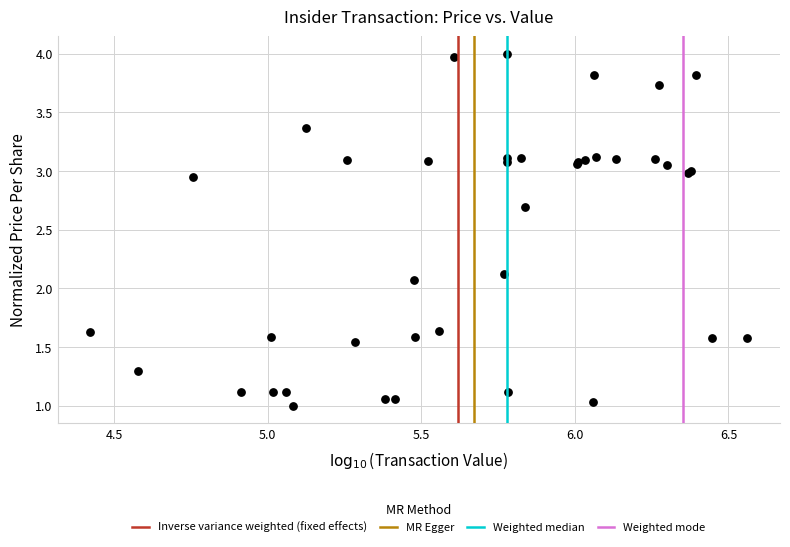

What Y value in the scatter plot is closest to 2?

2.1